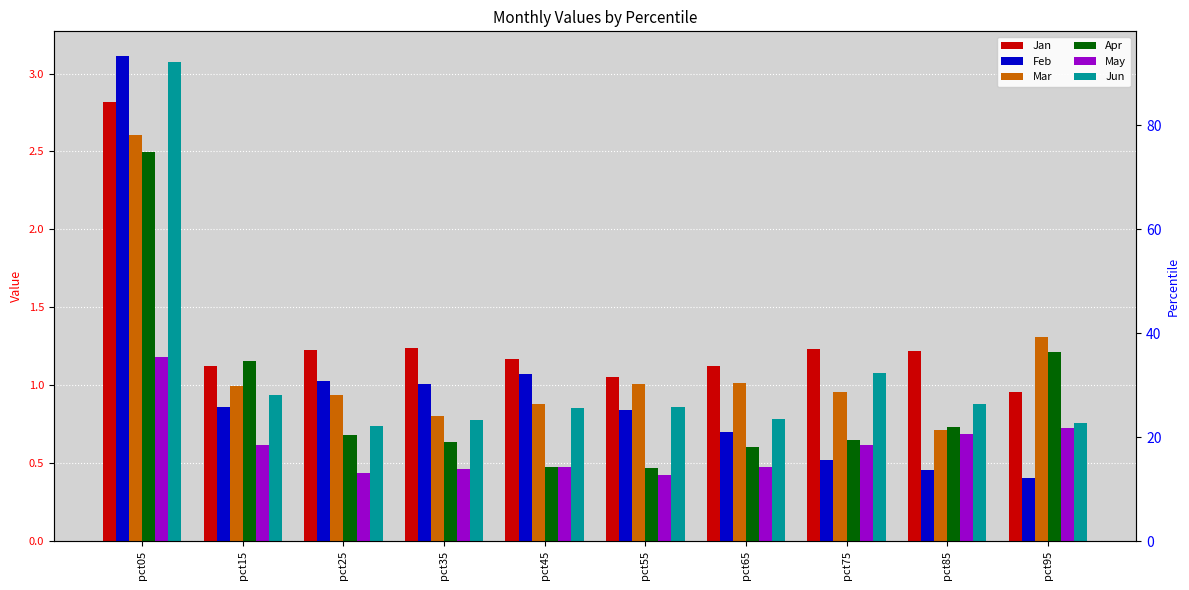

Reading left to right, extract all data points from this chart.

Jan: 2.8	1.1	1.2	1.2	1.2	1.1	1.1	1.2	1.2	1.0
Feb: 3.1	0.9	1.0	1.0	1.1	0.8	0.7	0.5	0.5	0.4
Mar: 2.6	1.0	0.9	0.8	0.9	1.0	1.0	1.0	0.7	1.3
Apr: 2.5	1.2	0.7	0.6	0.5	0.5	0.6	0.7	0.7	1.2
May: 1.2	0.6	0.4	0.5	0.5	0.4	0.5	0.6	0.7	0.7
Jun: 3.1	0.9	0.7	0.8	0.9	0.9	0.8	1.1	0.9	0.8